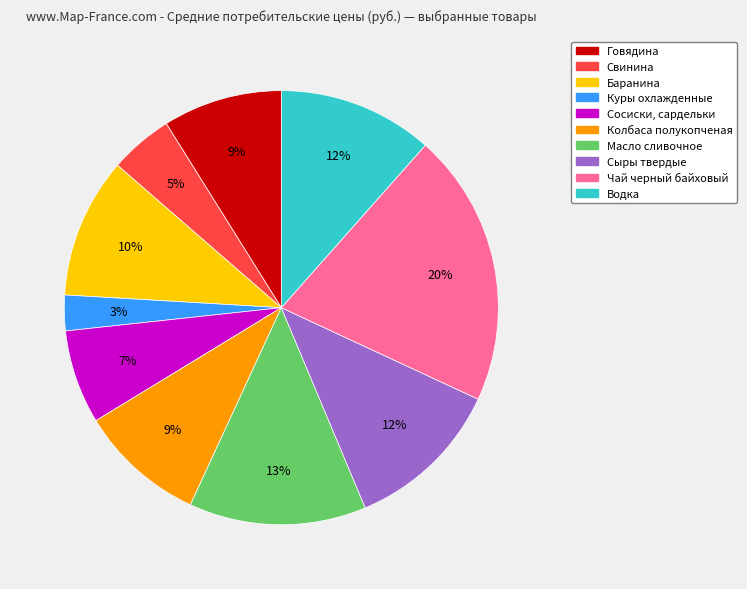

True or false: Сыры твердые accounts for 12% of the total.

True